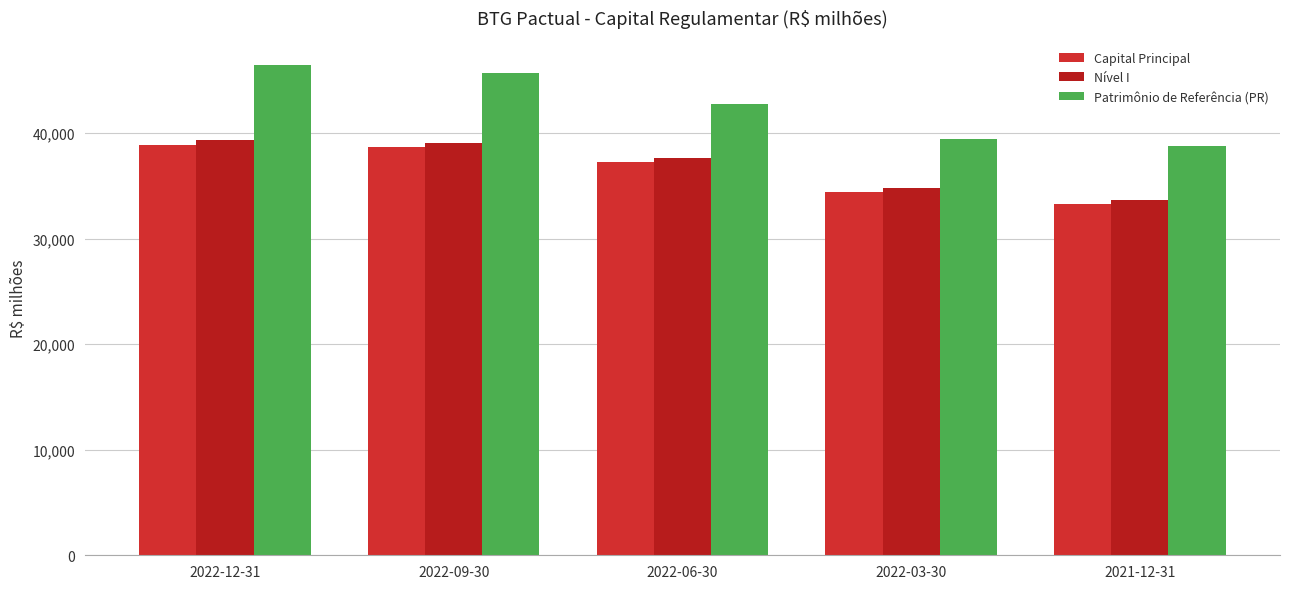

Between 2022-09-30 and 2022-03-30, which series saw the biggest shift?

Patrimônio de Referência (PR)